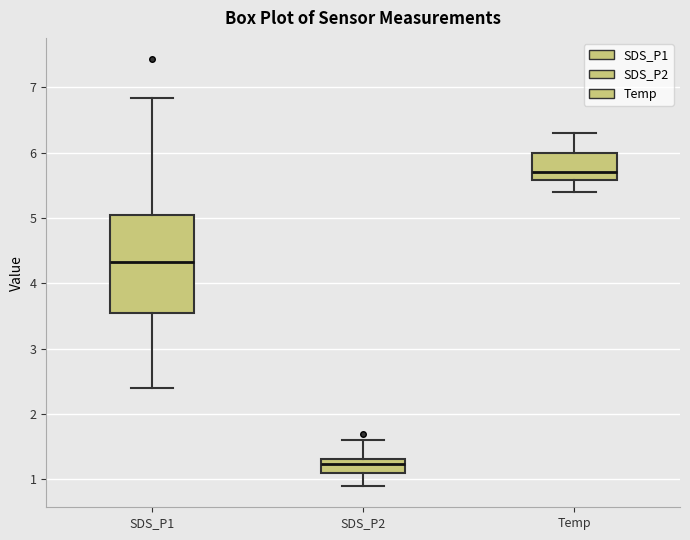

Which box's median line is the lowest?

SDS_P2